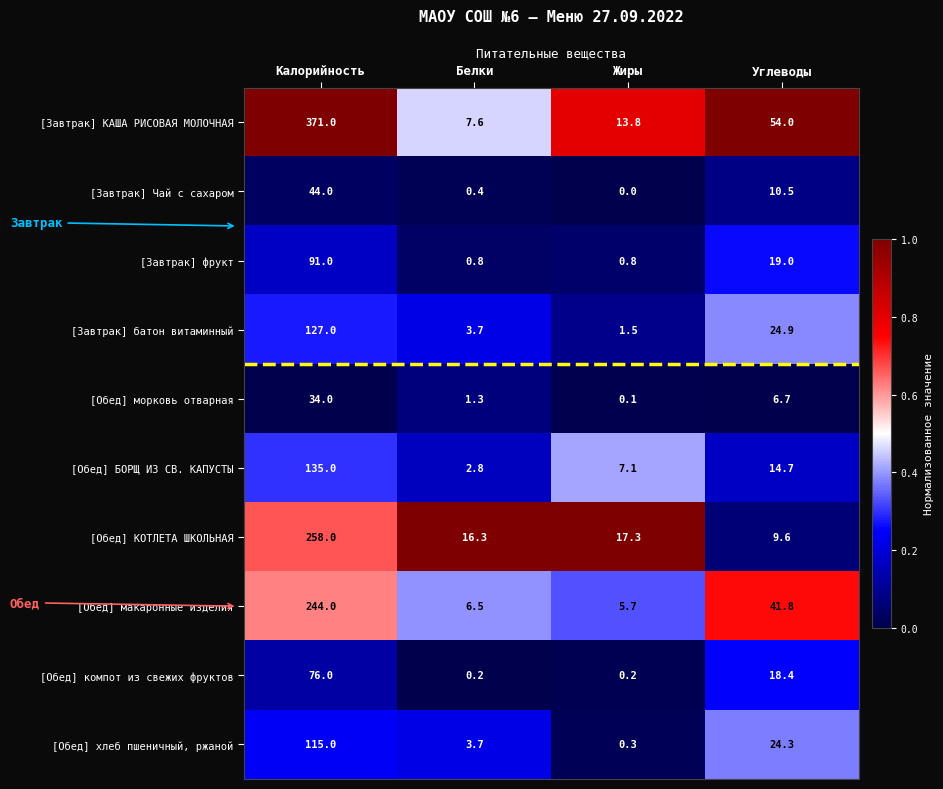

What is the average value of the [Завтрак] КАША РИСОВАЯ МОЛОЧНАЯ series?

111.6